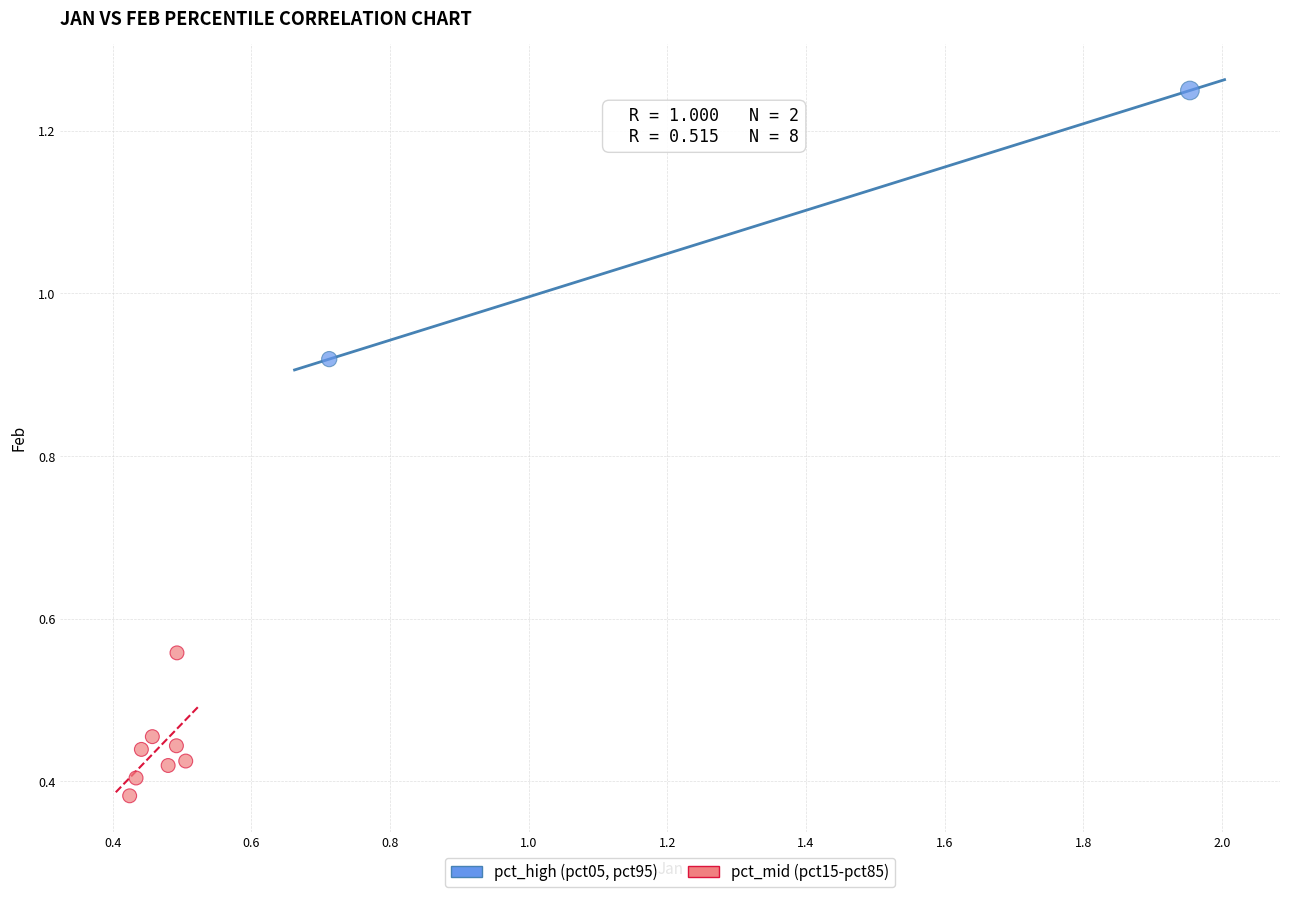

What are all the series names shown in the legend?

pct_high (pct05, pct95), pct_mid (pct15-pct85)